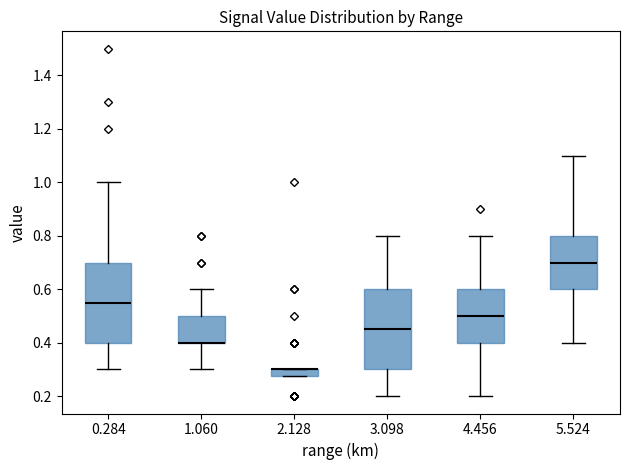

Where does the median line of the box at x = 5.524 sit on the y-axis? The values are not printed on the chart, so give them approximately, as read against the axis.

0.70